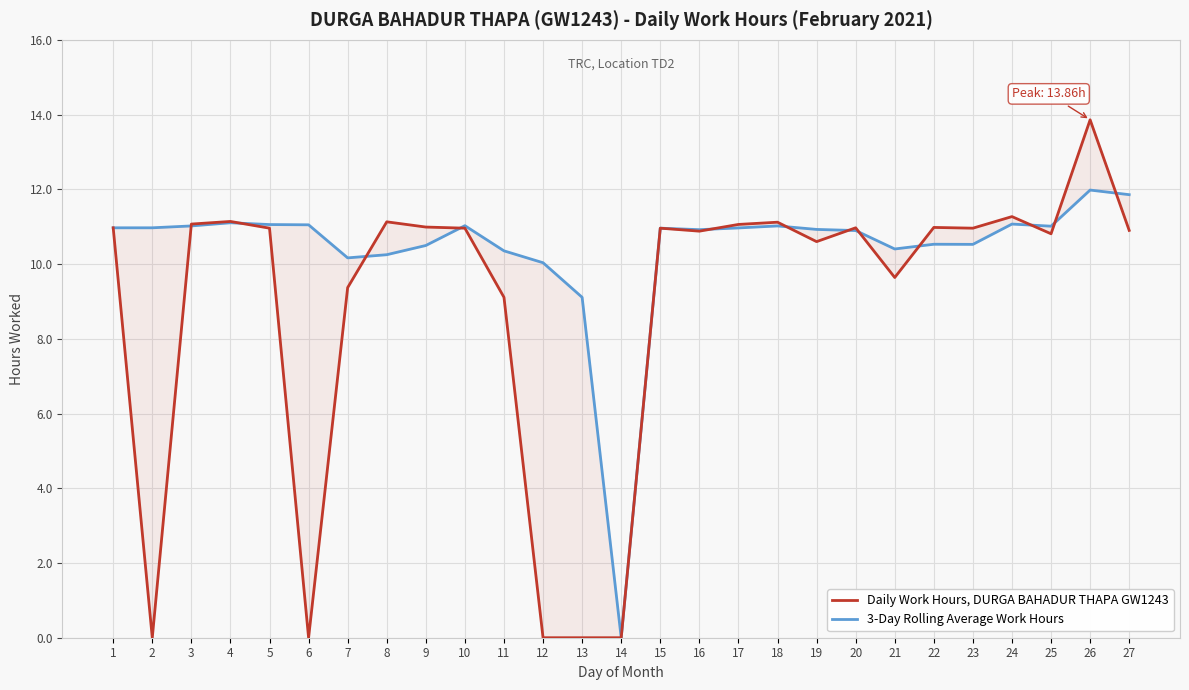

True or false: 3-Day Rolling Average Work Hours has more than 0 points higher than both neighbors.

True